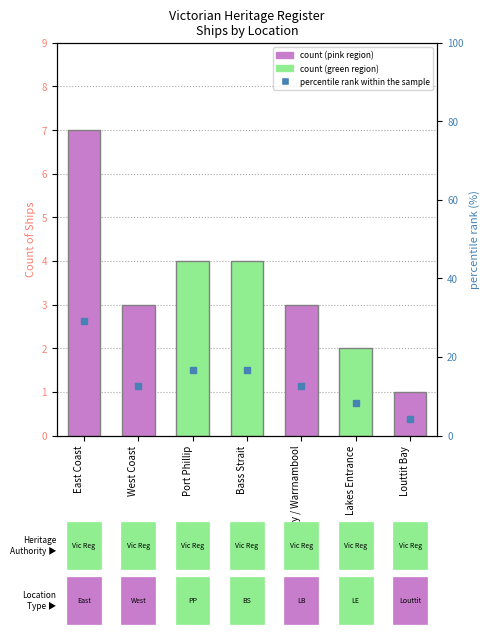

Count the number of categories in the chart.

7